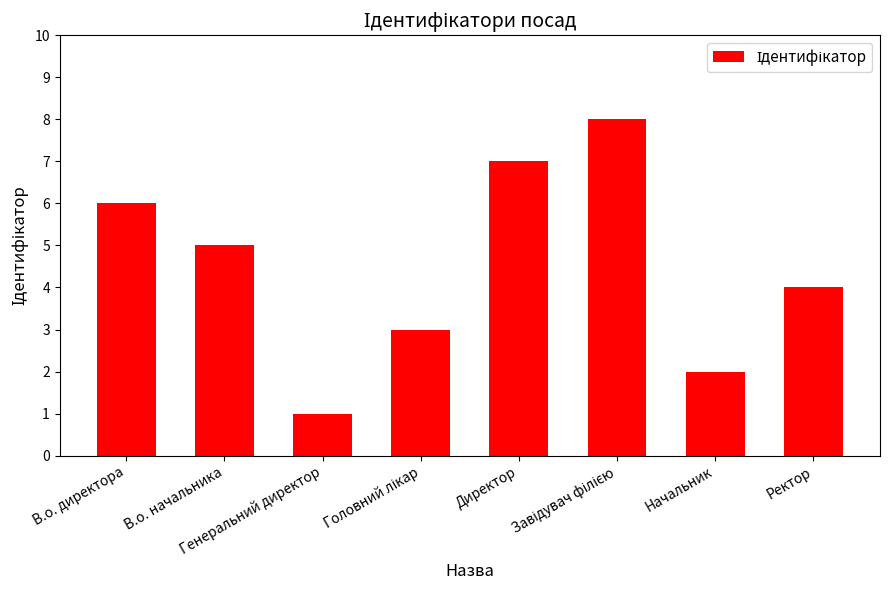

What is the difference between the maximum and second lowest values?

6